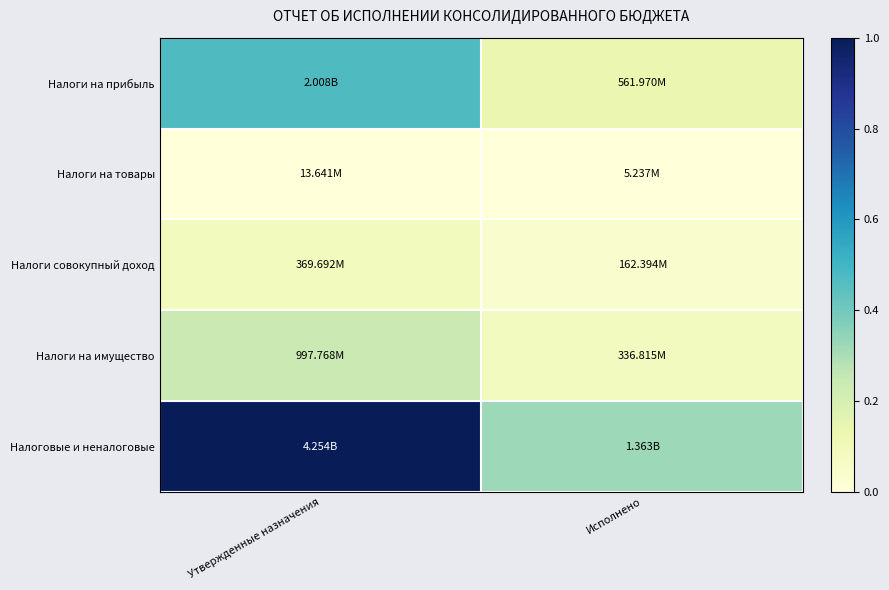

At which category is the sum across all series the highest?

Утвержденные назначения